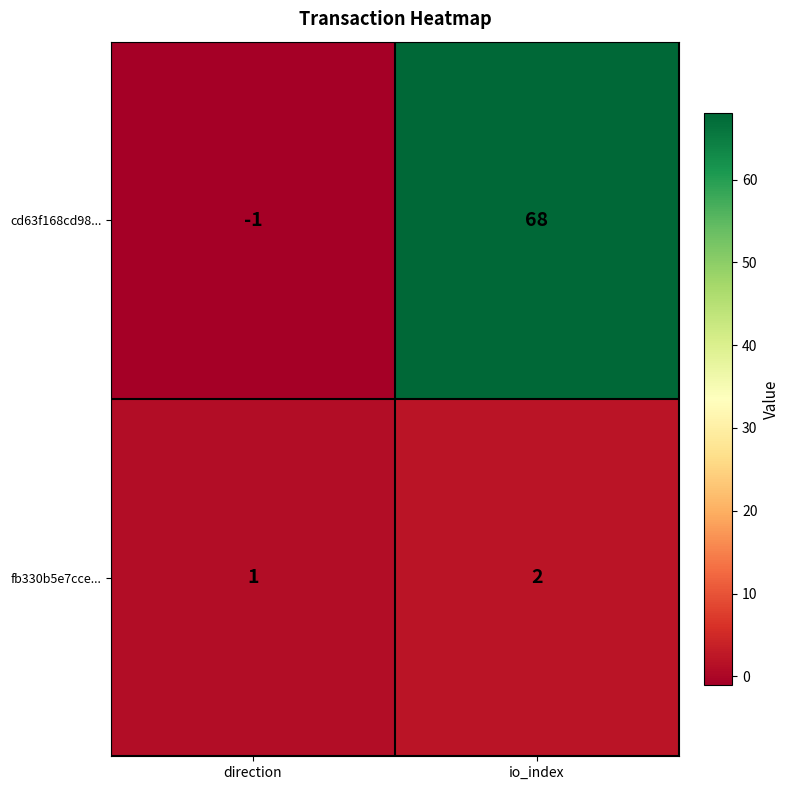

List the series in order of their overall mean, lowest first.

fb330b5e7cce..., cd63f168cd98...